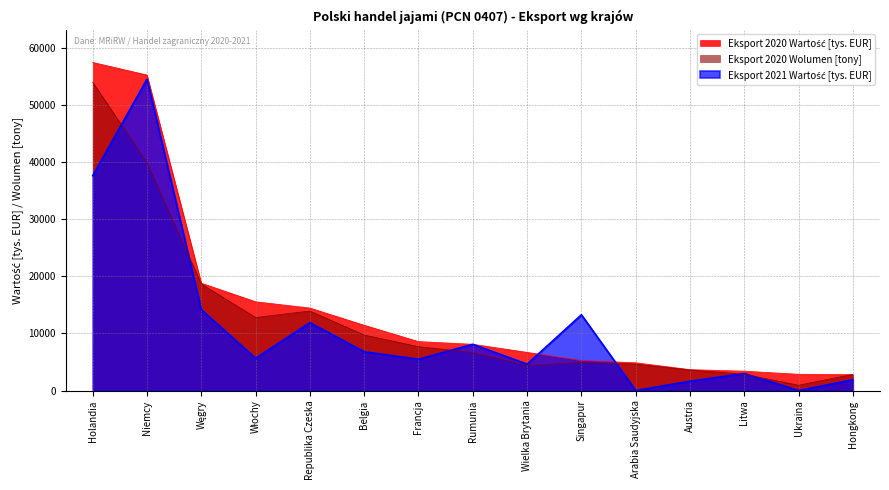

True or false: Eksport 2020 Wartość [tys. EUR] and Eksport 2020 Wolumen [tony] cross at least once.

True